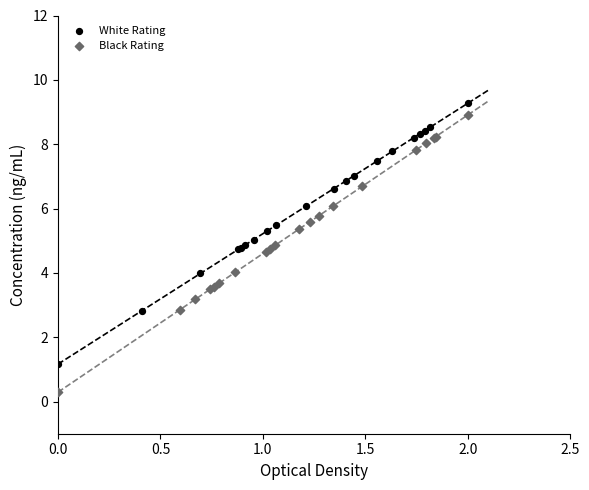

Which series has the largest Y range (max minus min)?

Black Rating